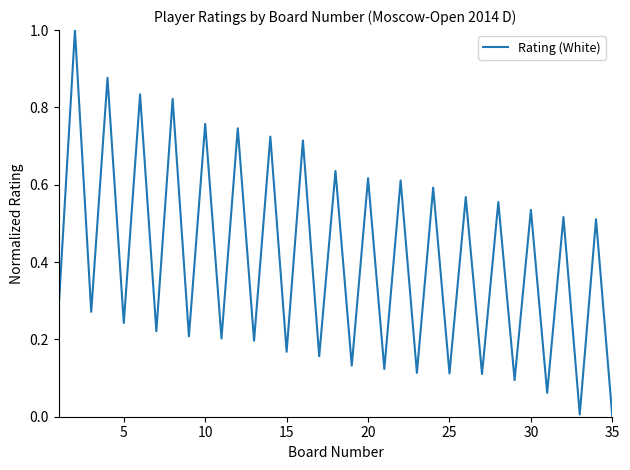

Does the chart have visible grid lines?

No